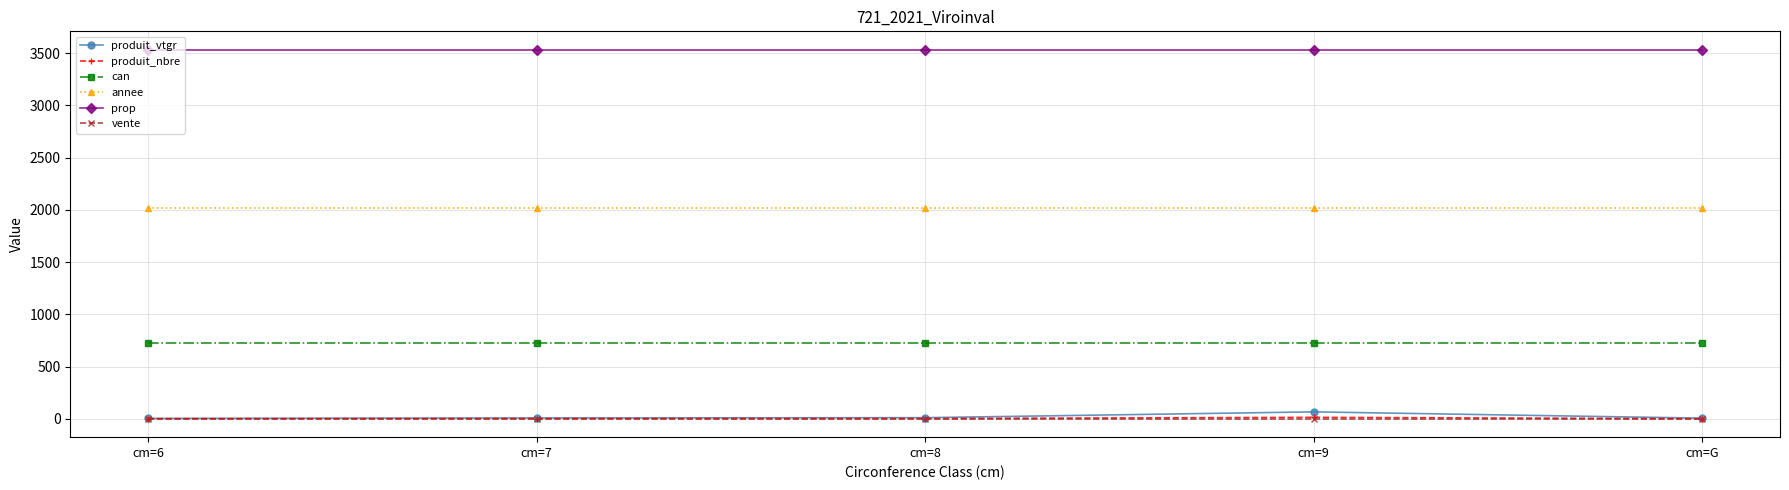

What is the smallest value displayed?

1.0